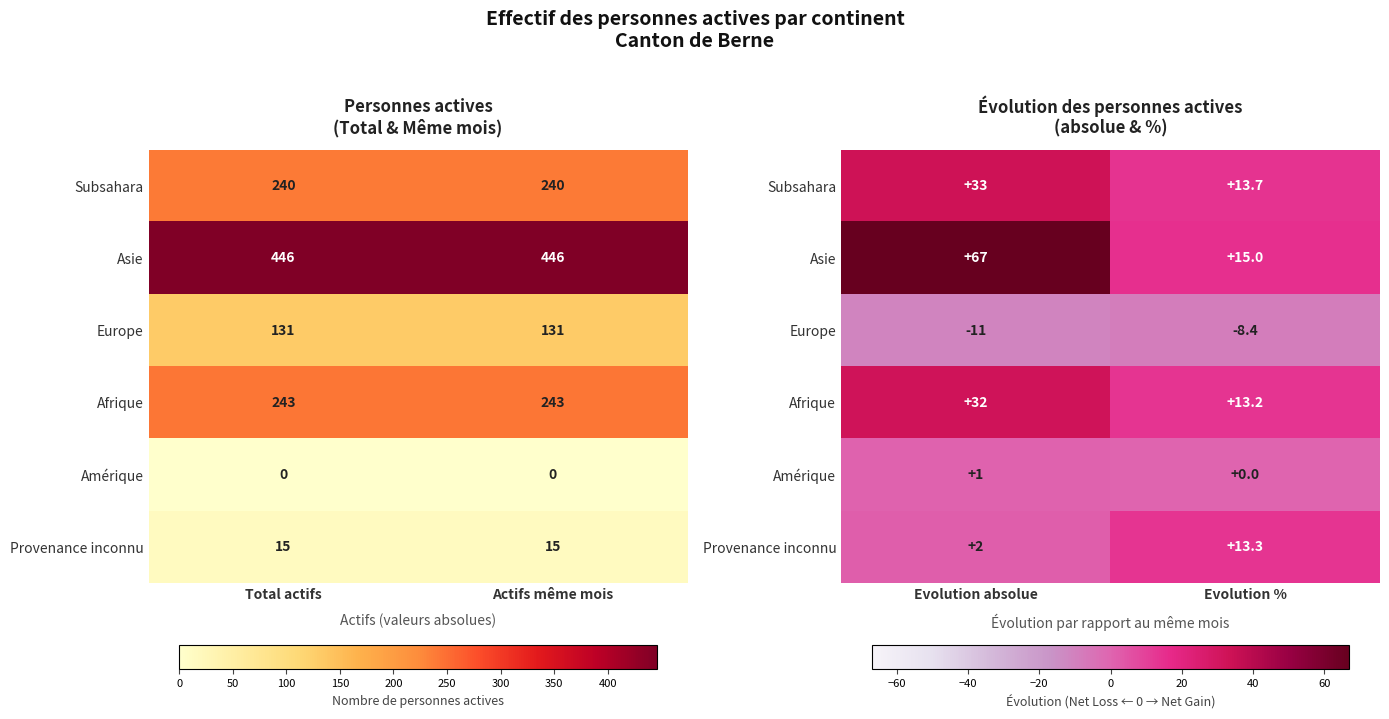

At which label does Asie reach its peak?

Evolution absolue